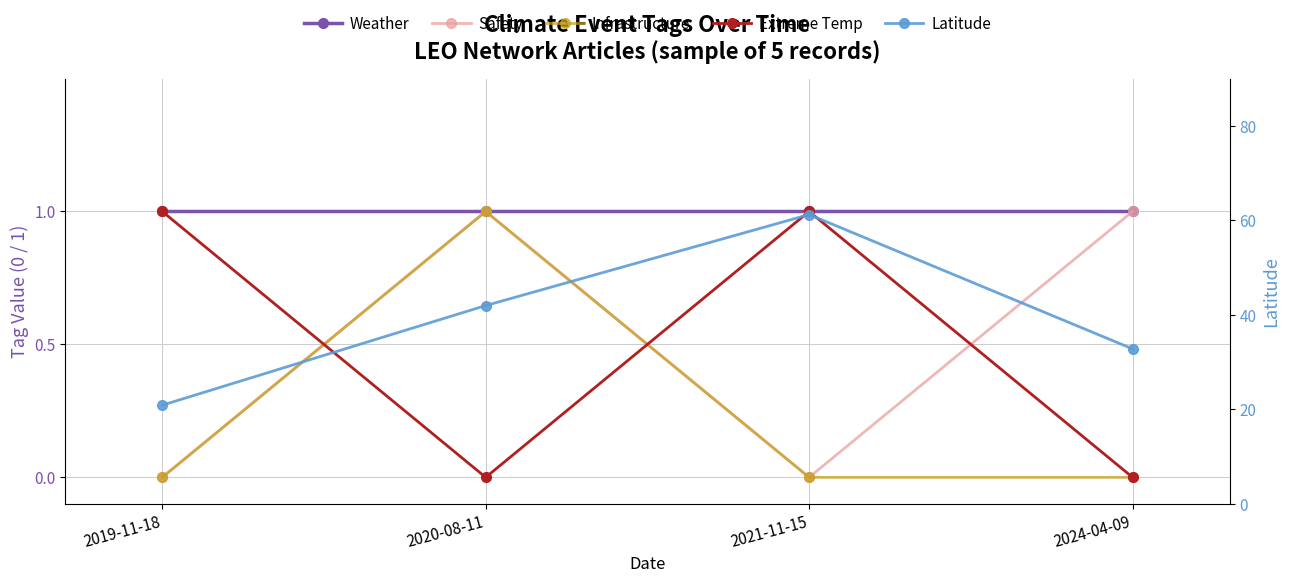

Reading left to right, list all the values displayed in this chart.

Weather: 1.0	1.0	1.0	1.0
Safety: 0.0	1.0	0.0	1.0
Infrastructure: 0.0	1.0	0.0	0.0
Extreme Temp: 1.0	0.0	1.0	0.0
Latitude: 20.9	42.0	61.2	32.8